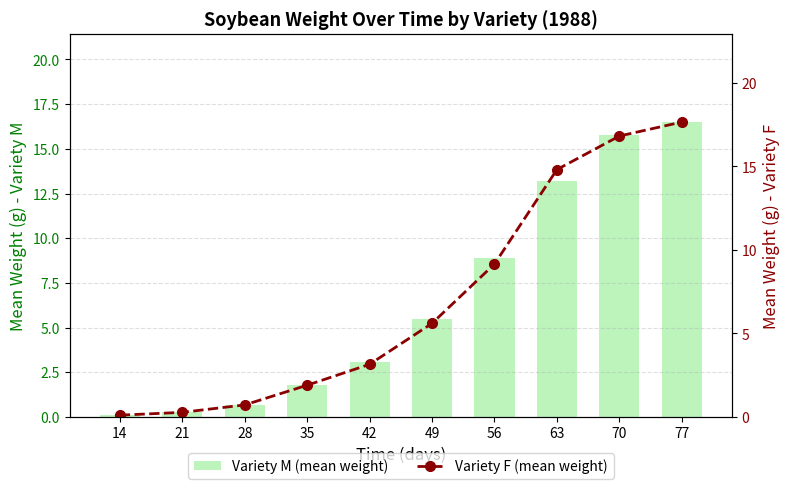

True or false: Variety M (mean weight) has a value of 0.1 at 14.

True